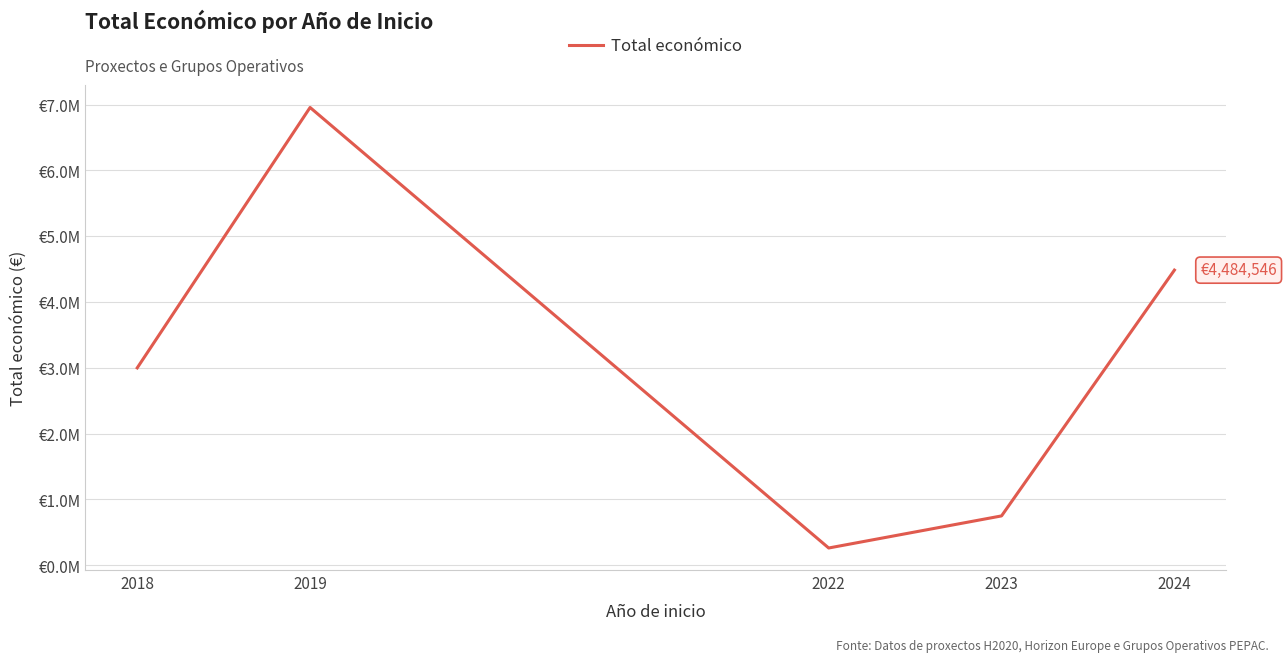

Does the chart display data point markers on the line(s)?

No